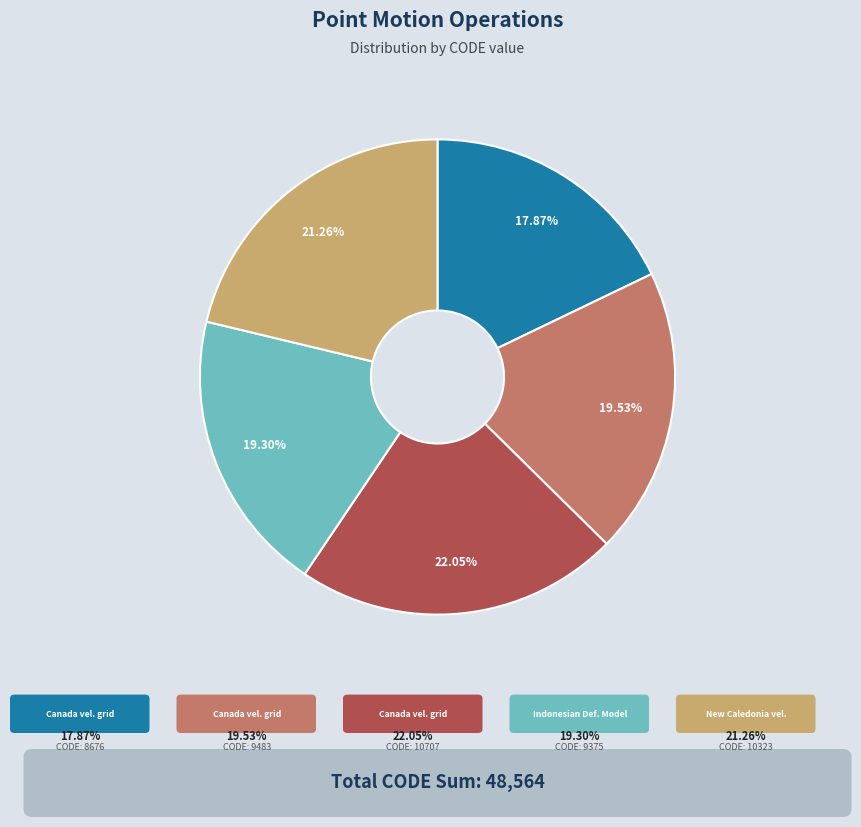

Does any single category account for the majority?

No